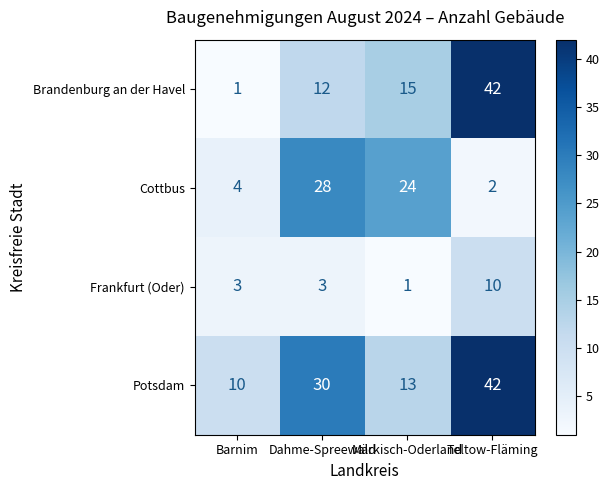

What is the approximate value of Potsdam at Barnim?

10